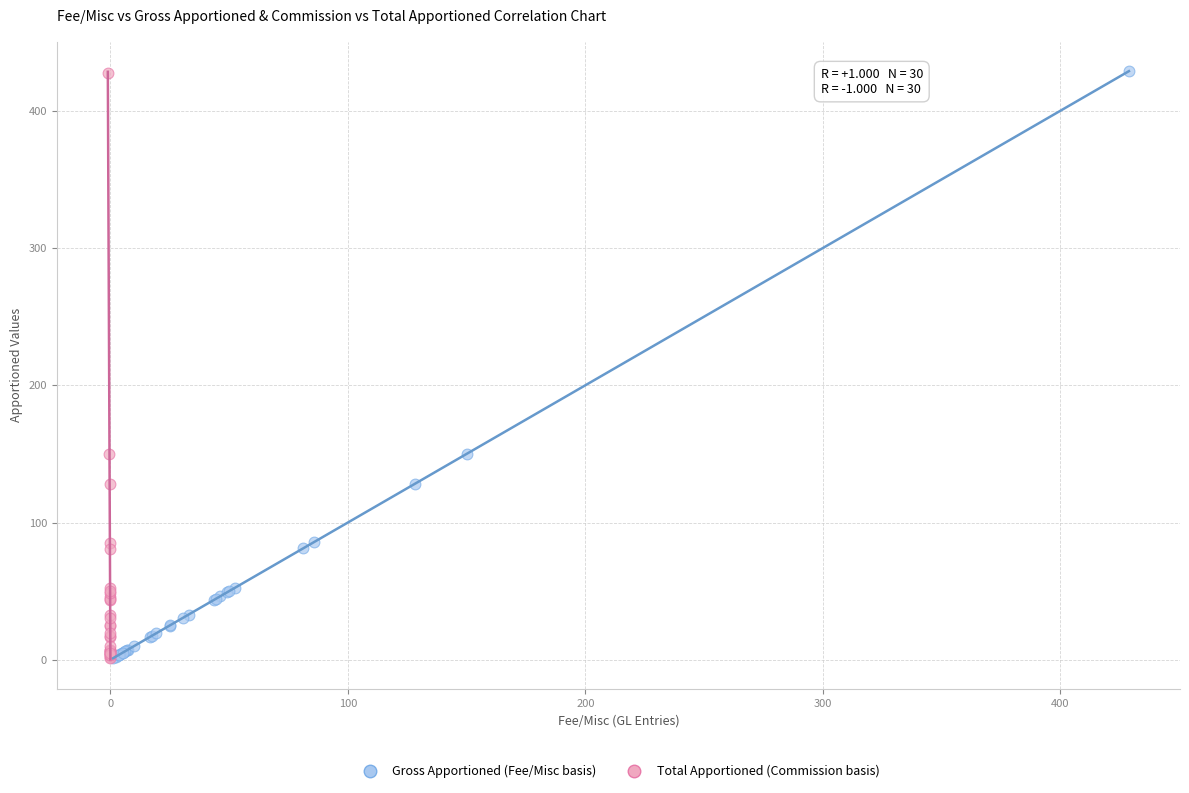

Which series has the largest Y range (max minus min)?

Gross Apportioned (Fee/Misc basis)